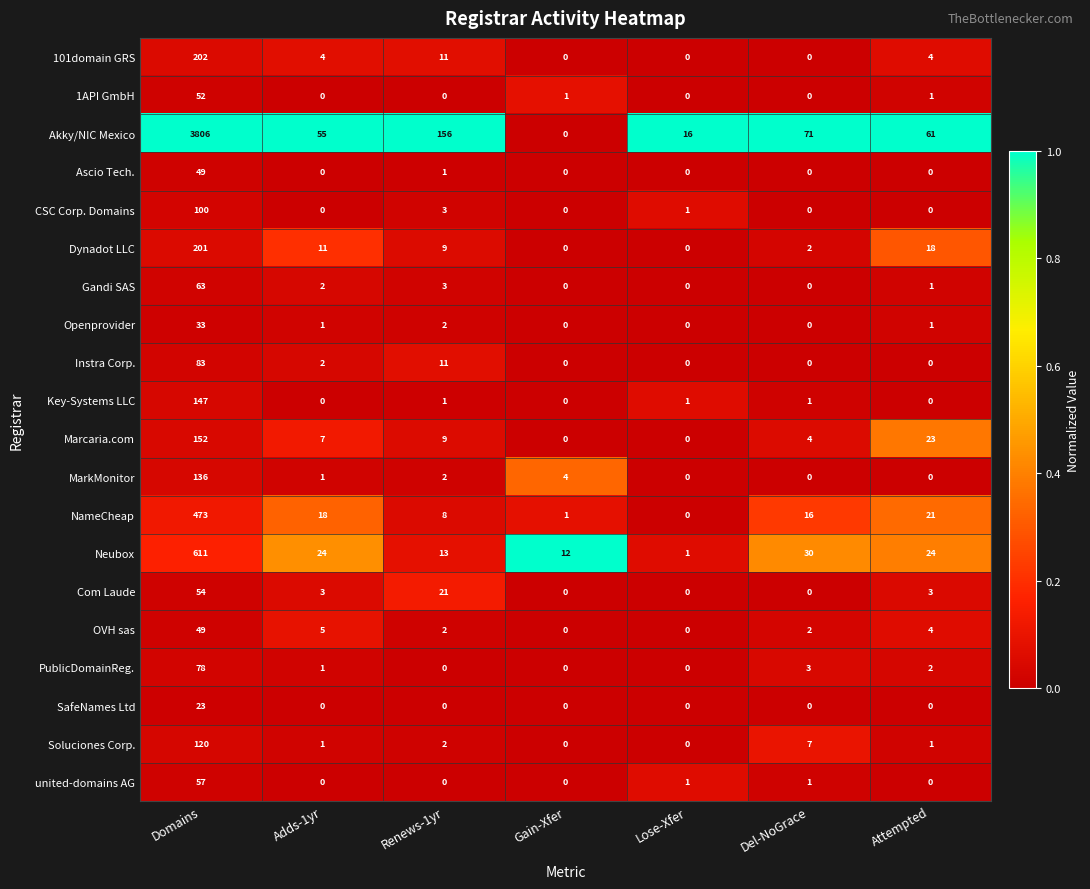

The value of Dynadot LLC at Gain-Xfer is 92. True or false?

False